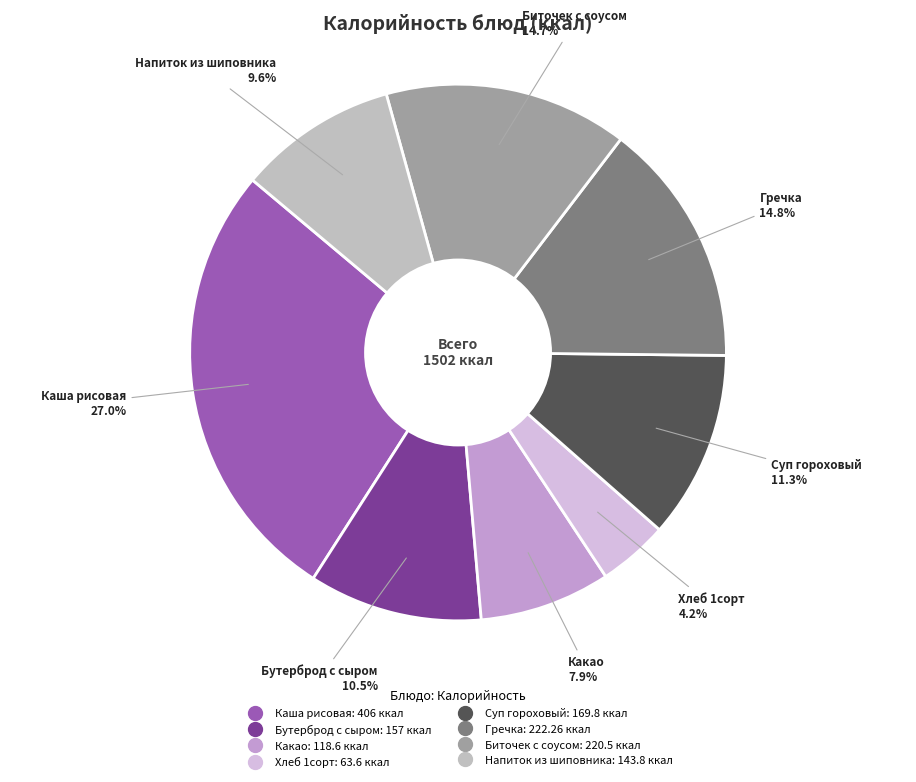

Does Какао represent more than half of the total?

No